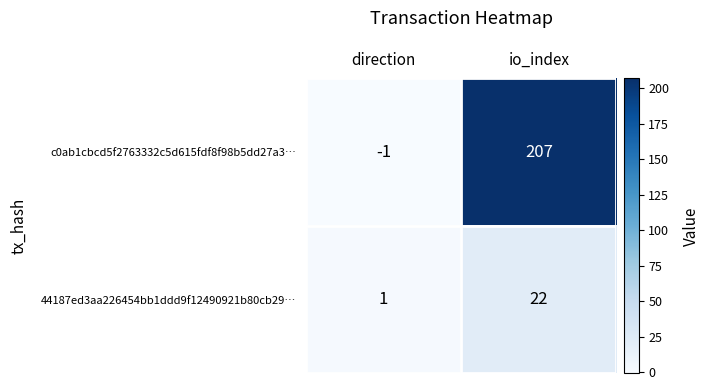

What is the sum of the 44187ed3aa226454bb1ddd9f12490921b80cb29… values at direction and io_index?

23